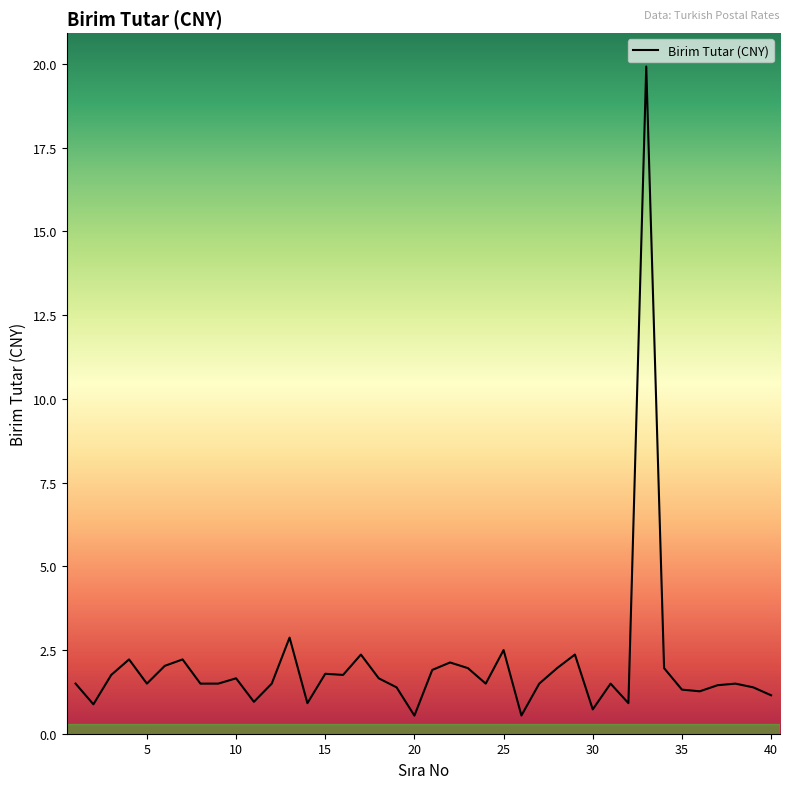

What is the greatest value displayed?

19.9